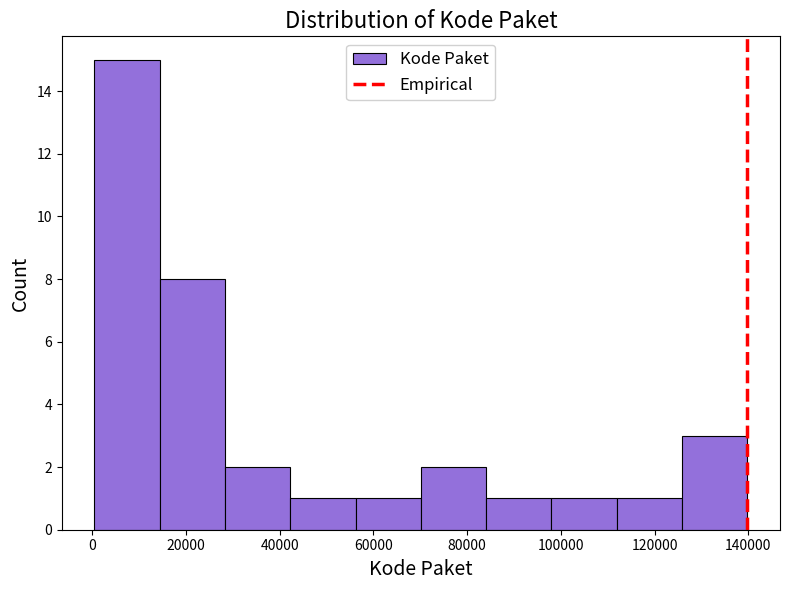

How tall is the bar that spans 126000 to 140000 on the x-axis? Neither the bar edges nor the heights are printed on the chart, so give them approximately, as read against the axes.

3